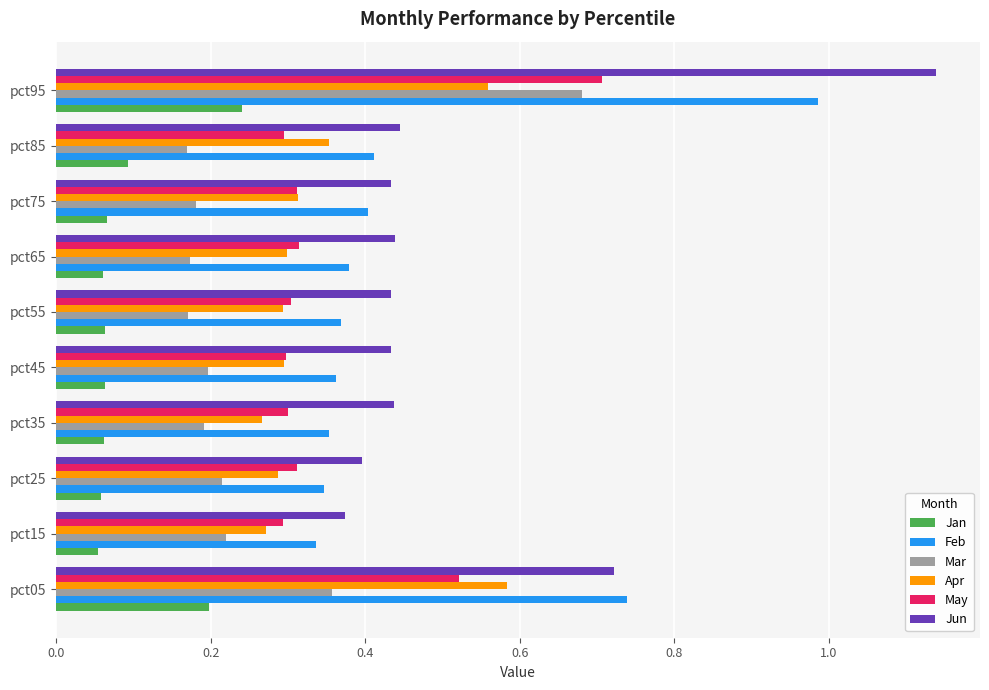

Which series has the largest total across all categories?

Jun